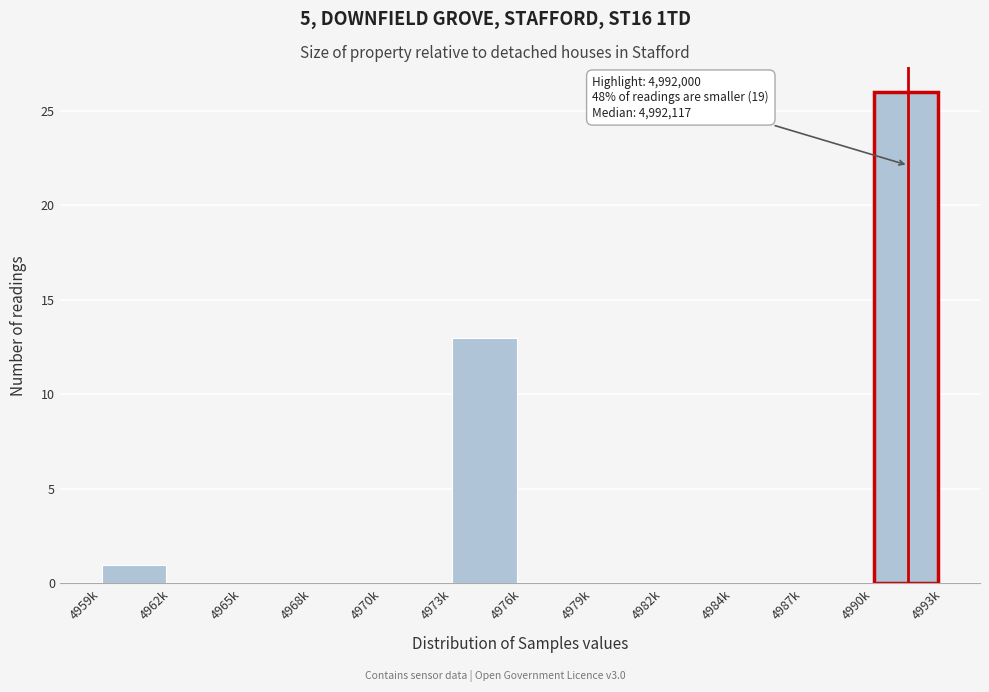

Reading left to right, list all the values displayed in this chart.

4959k=1	4962k=0	4965k=0	4968k=0	4970k=0	4973k=13	4976k=0	4979k=0	4982k=0	4984k=0	4987k=0	4990k=26